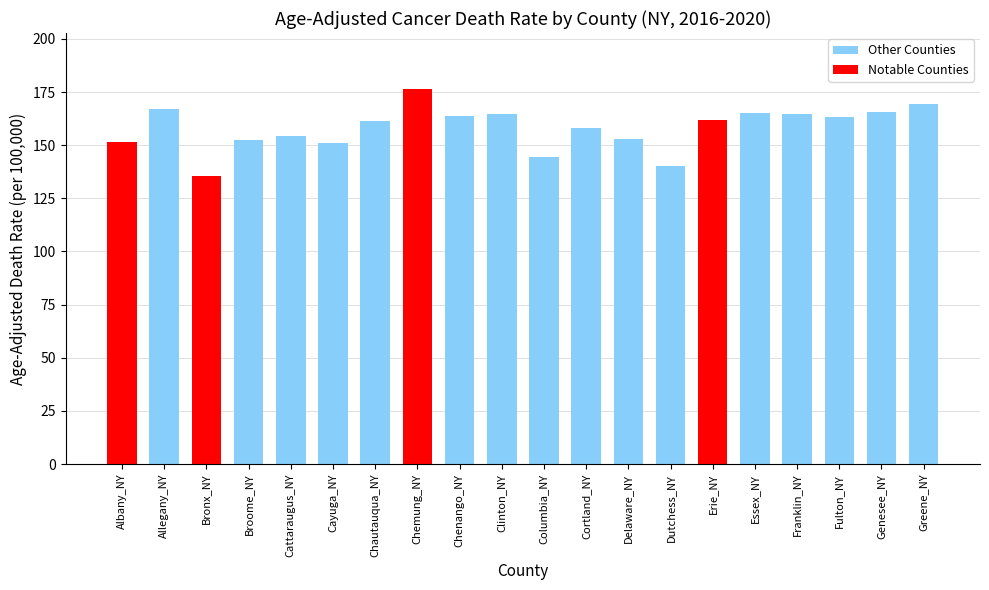

Is it true that the value at Columbia_NY is 144.6?

True